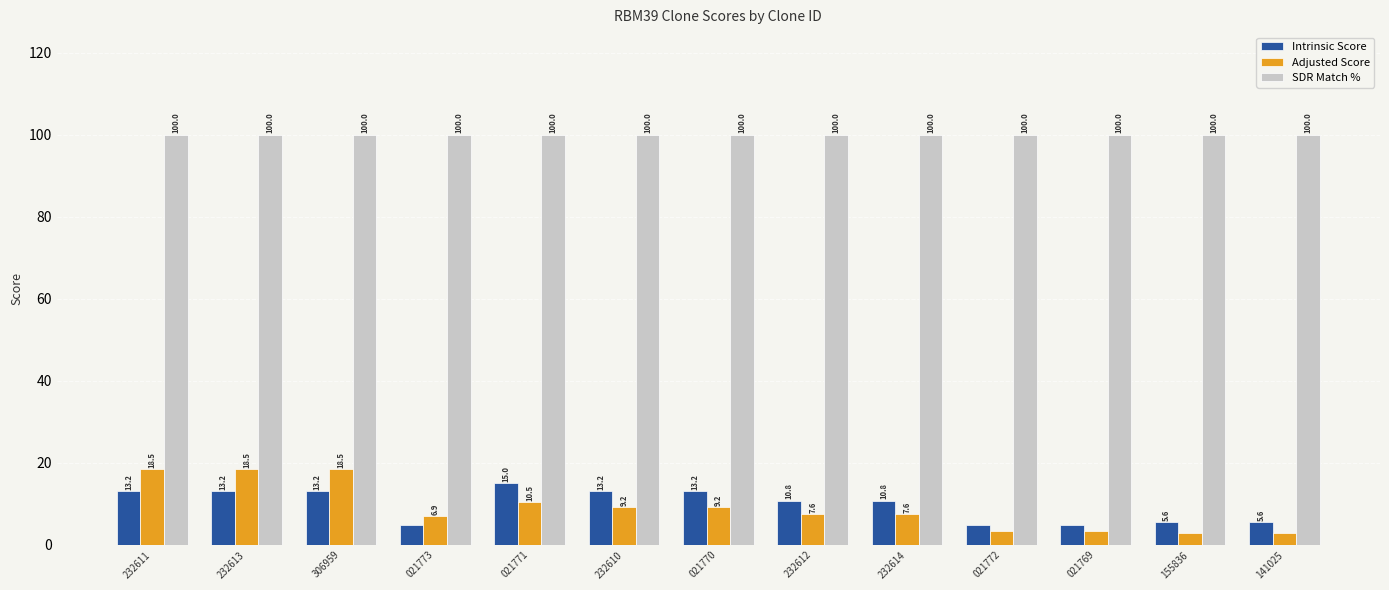

True or false: SDR Match % has a value of 164.9 at 021770.

False